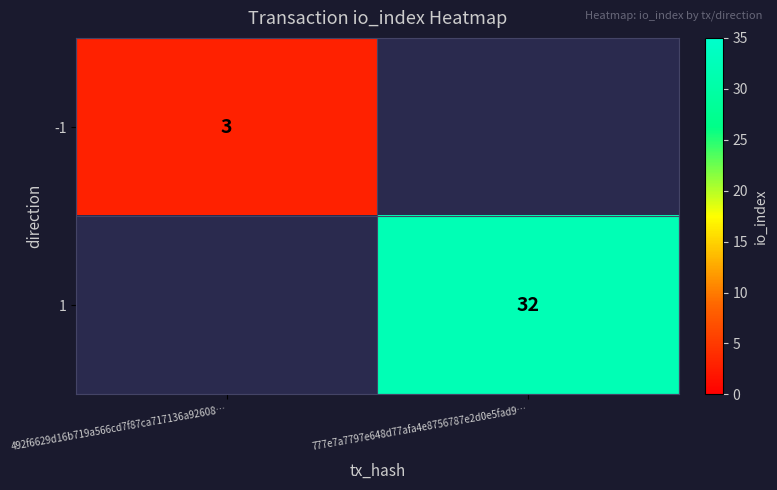

How many distinct data groups are displayed?

2